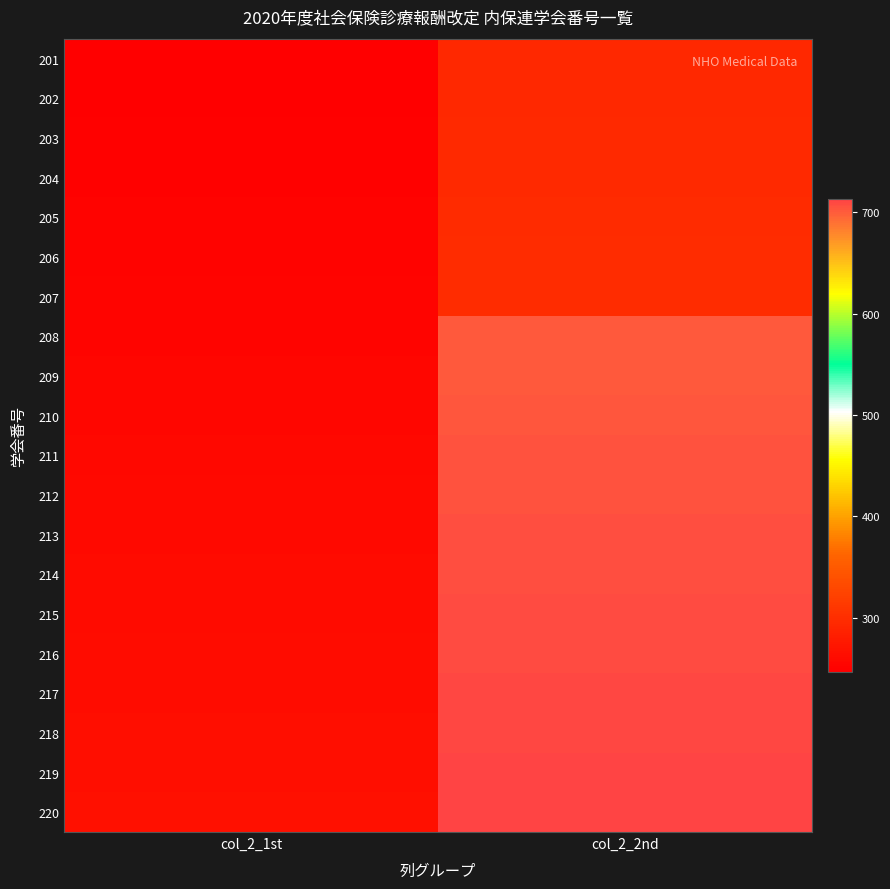

Reading left to right, what are all the values shown in this chart?

201: col_2_1st=247	col_2_2nd=293
202: col_2_1st=248	col_2_2nd=294
203: col_2_1st=249	col_2_2nd=295
204: col_2_1st=250	col_2_2nd=296
205: col_2_1st=251	col_2_2nd=297
206: col_2_1st=252	col_2_2nd=298
207: col_2_1st=253	col_2_2nd=299
208: col_2_1st=254	col_2_2nd=701
209: col_2_1st=255	col_2_2nd=702
210: col_2_1st=256	col_2_2nd=703
211: col_2_1st=257	col_2_2nd=704
212: col_2_1st=258	col_2_2nd=705
213: col_2_1st=259	col_2_2nd=706
214: col_2_1st=260	col_2_2nd=707
215: col_2_1st=261	col_2_2nd=708
216: col_2_1st=262	col_2_2nd=709
217: col_2_1st=263	col_2_2nd=710
218: col_2_1st=264	col_2_2nd=711
219: col_2_1st=265	col_2_2nd=712
220: col_2_1st=266	col_2_2nd=713